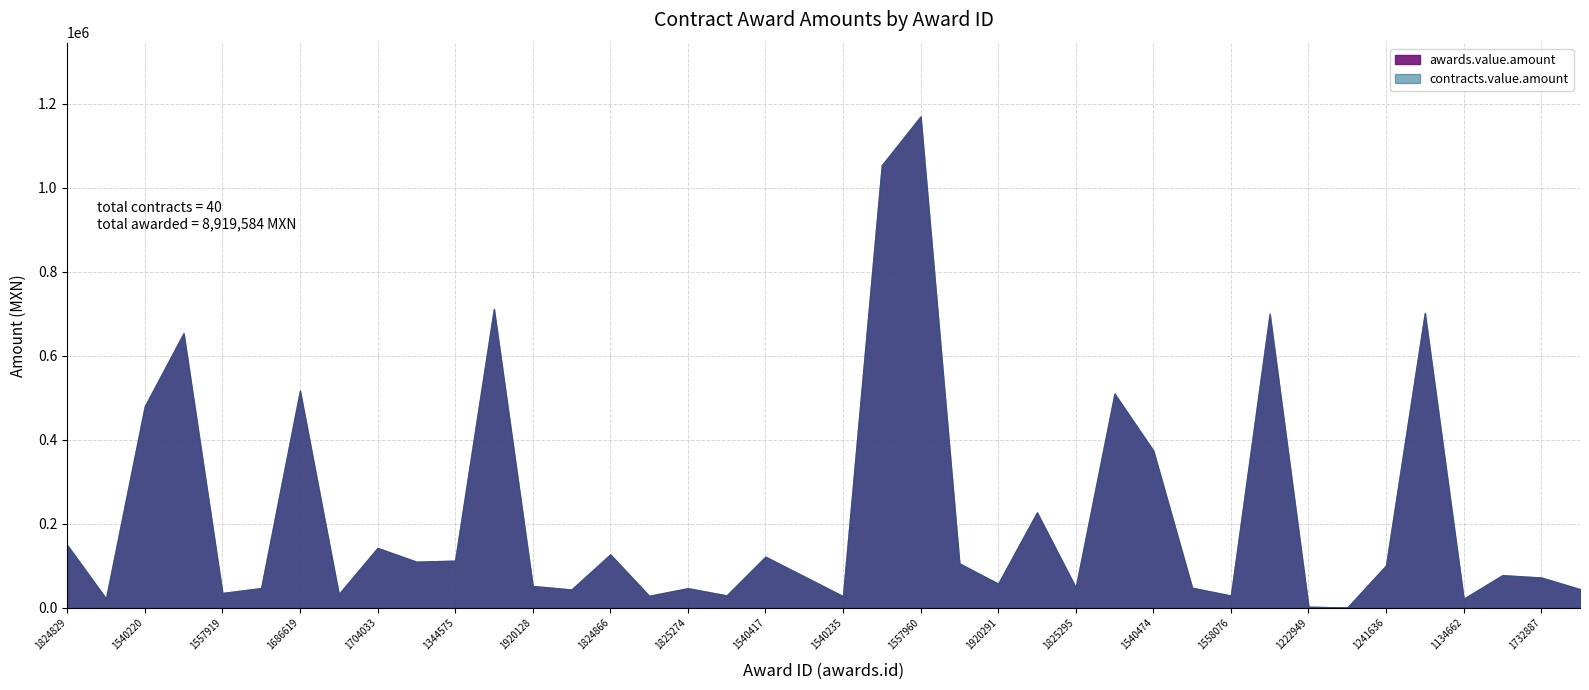

How many interior local valleys does the awards.value.amount series have?

13